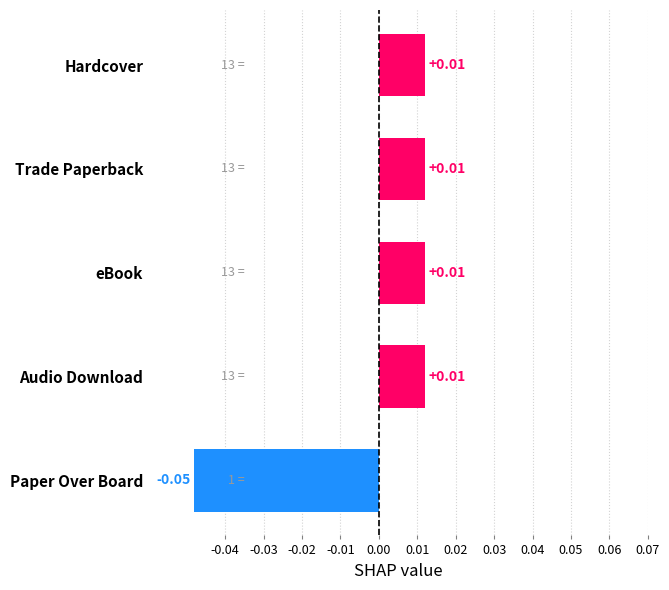

What is the change in value from Paper Over Board to Trade Paperback?

+0.1